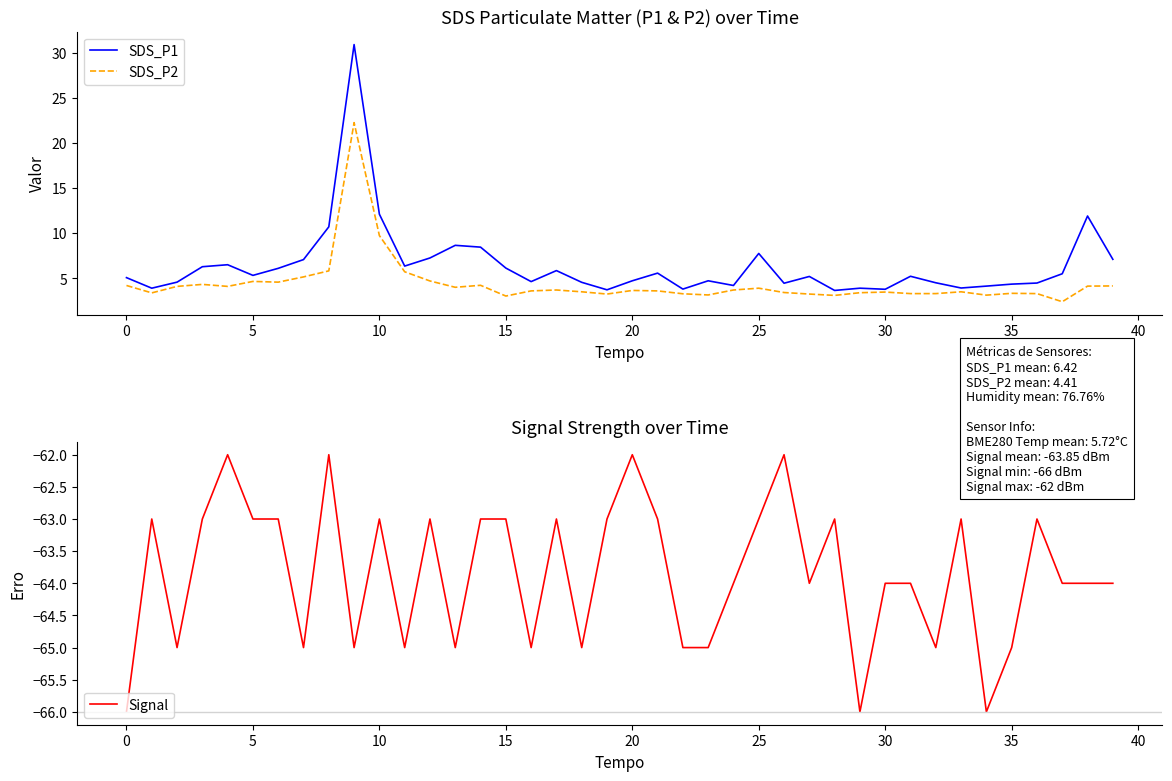

Between 35 and 17, which is larger?

17